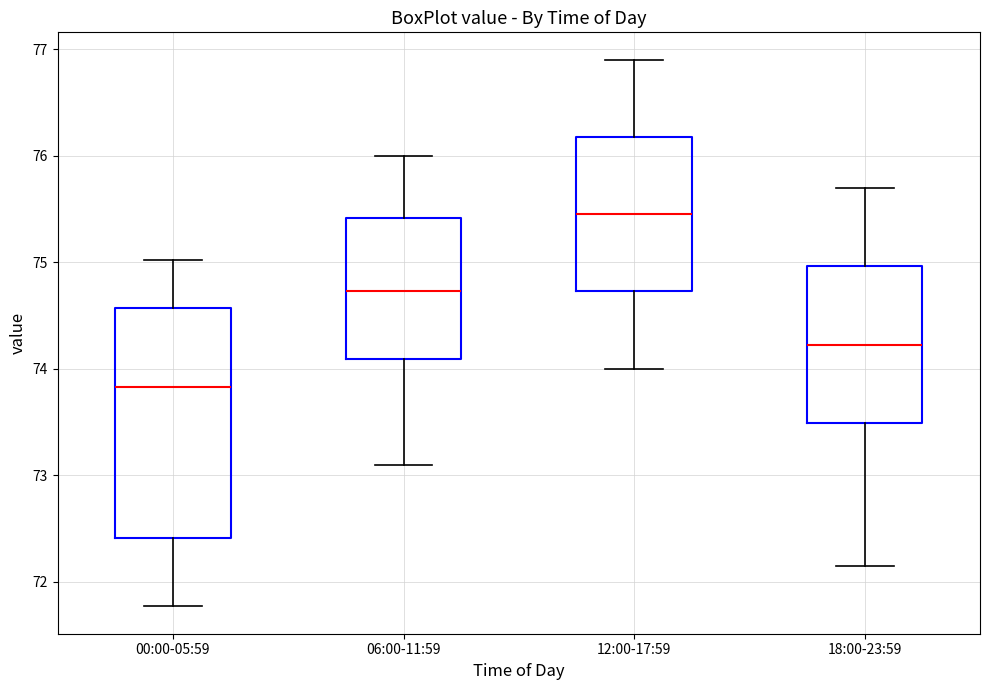

Which box has the highest median line?

12:00-17:59